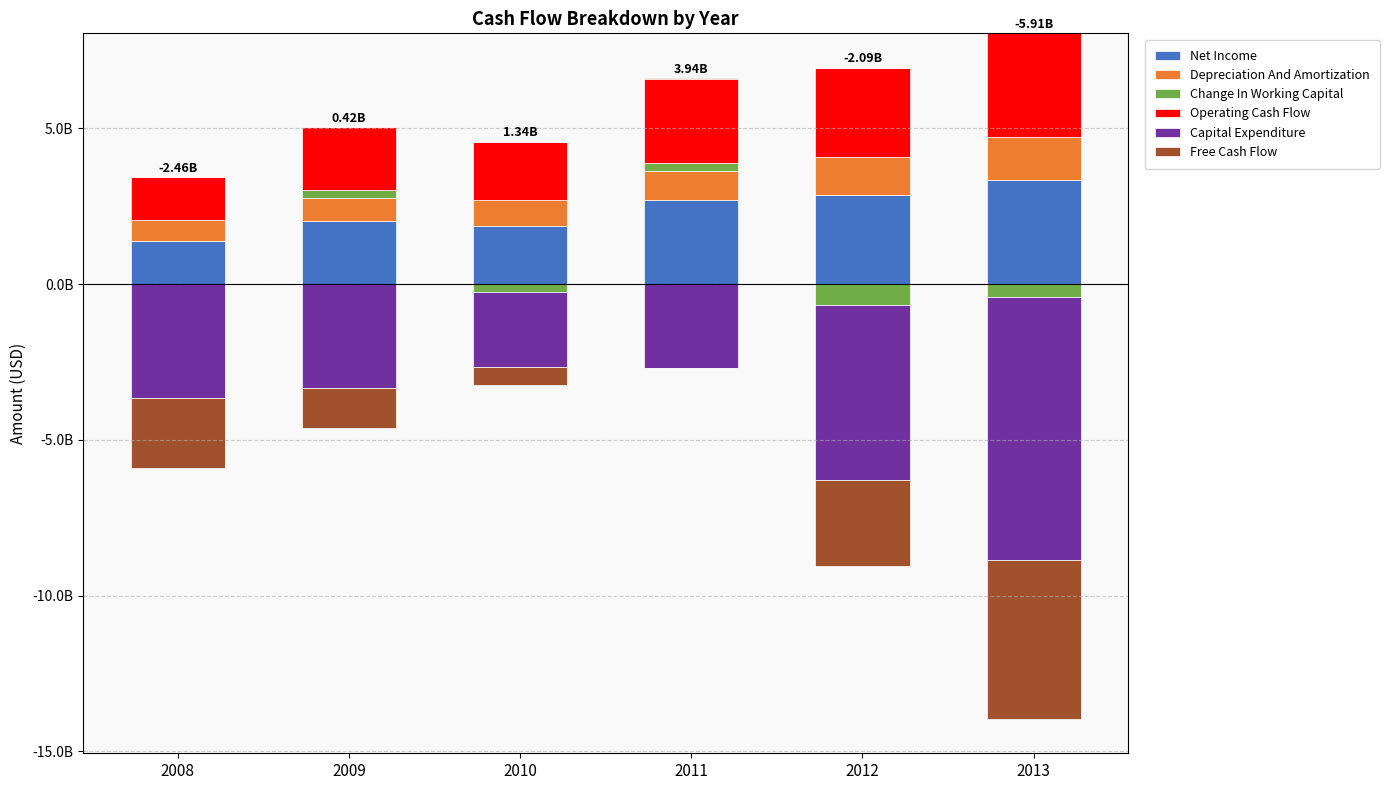

At which label does Free Cash Flow reach its peak?

2011